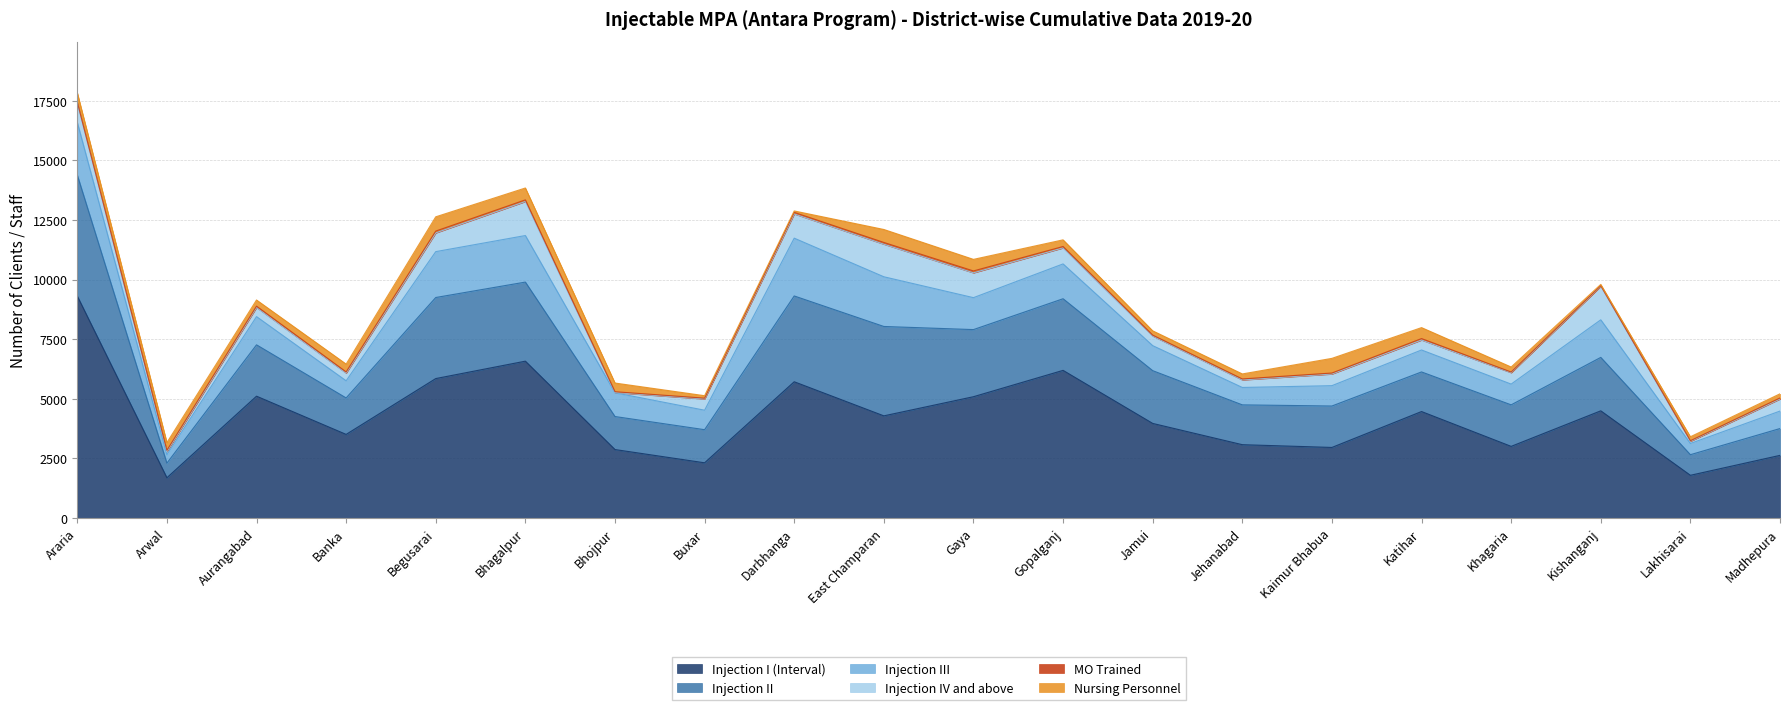

How many lines are shown in the chart?

6